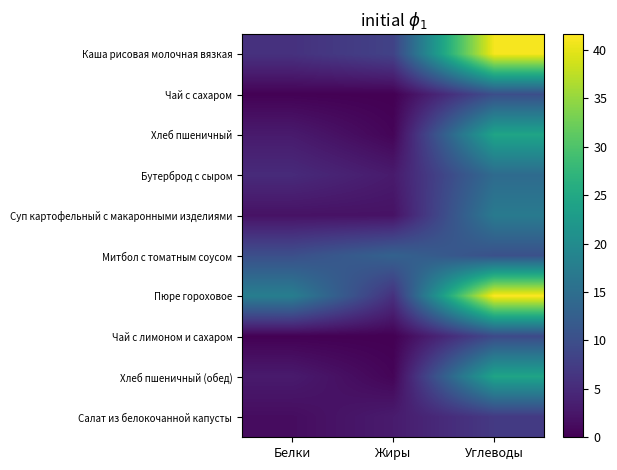

Between Белки and Жиры, which is larger?

Жиры